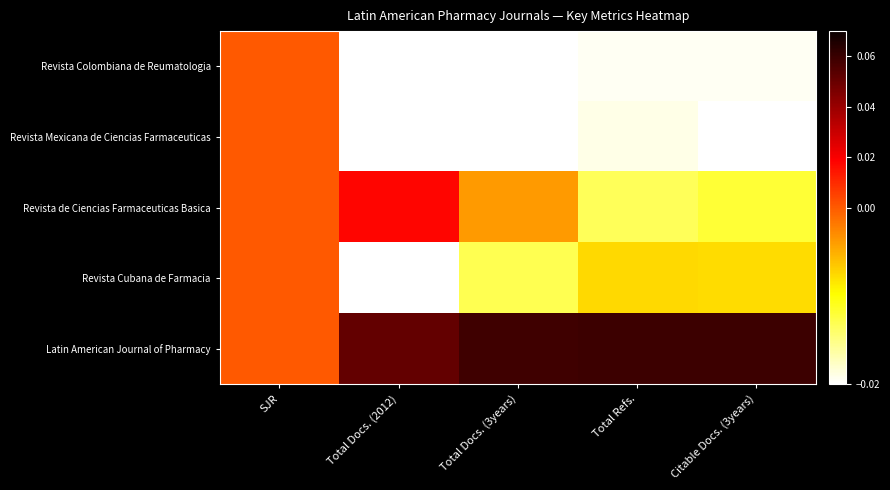

Reading left to right, transcribe all the data shown in this chart.

Revista Colombiana de Reumatologia: SJR=0.0	Total Docs. (2012)=-0.0	Total Docs. (3years)=-0.0	Total Refs.=-0.0	Citable Docs. (3years)=-0.0
Revista Mexicana de Ciencias Farmaceuticas: SJR=0.0	Total Docs. (2012)=-0.0	Total Docs. (3years)=-0.0	Total Refs.=-0.0	Citable Docs. (3years)=-0.0
Revista de Ciencias Farmaceuticas Basica: SJR=0.0	Total Docs. (2012)=0.0	Total Docs. (3years)=-0.0	Total Refs.=-0.0	Citable Docs. (3years)=-0.0
Revista Cubana de Farmacia: SJR=0.0	Total Docs. (2012)=-0.0	Total Docs. (3years)=-0.0	Total Refs.=-0.0	Citable Docs. (3years)=-0.0
Latin American Journal of Pharmacy: SJR=0.0	Total Docs. (2012)=0.1	Total Docs. (3years)=0.1	Total Refs.=0.1	Citable Docs. (3years)=0.1